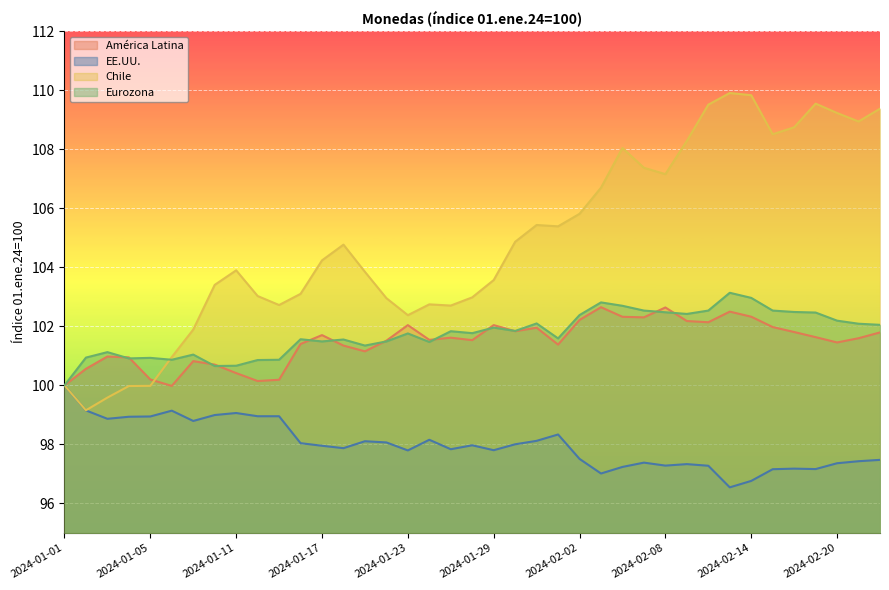

True or false: América Latina and EE.UU. intersect in this chart.

False